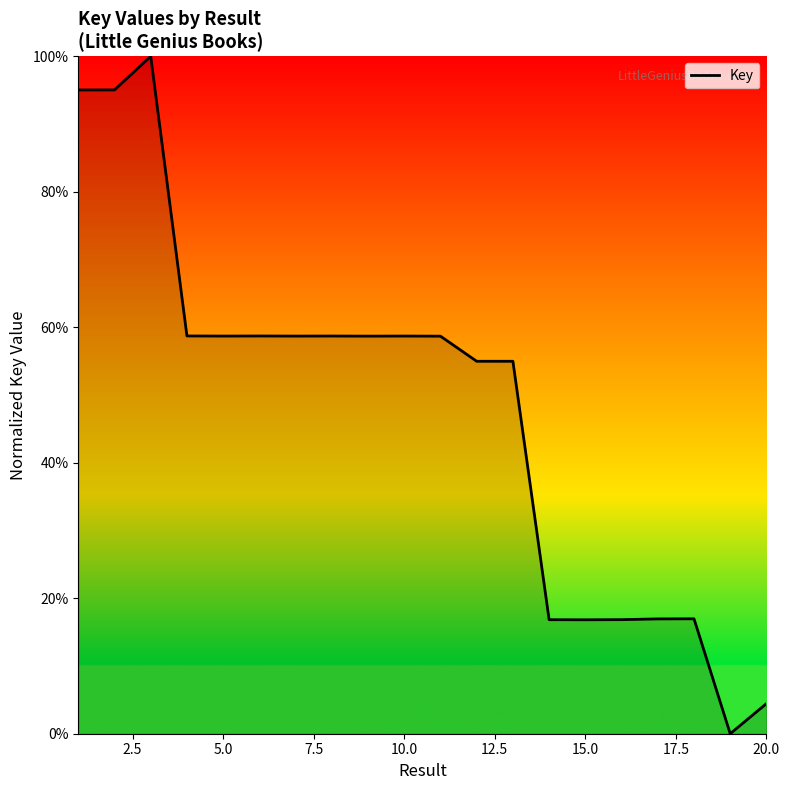

What is the greatest value displayed?

100.0